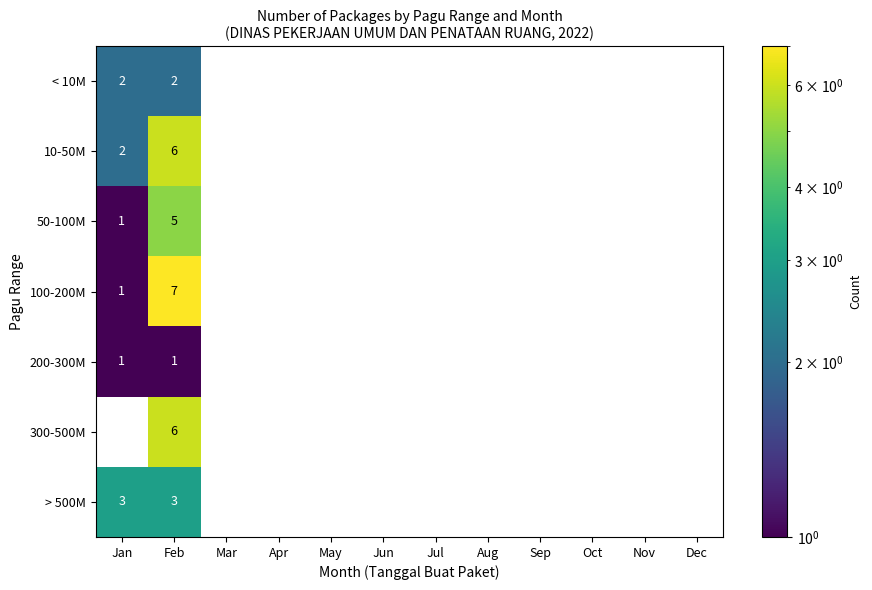

What is the spread (max minus min) of values at Feb?

6